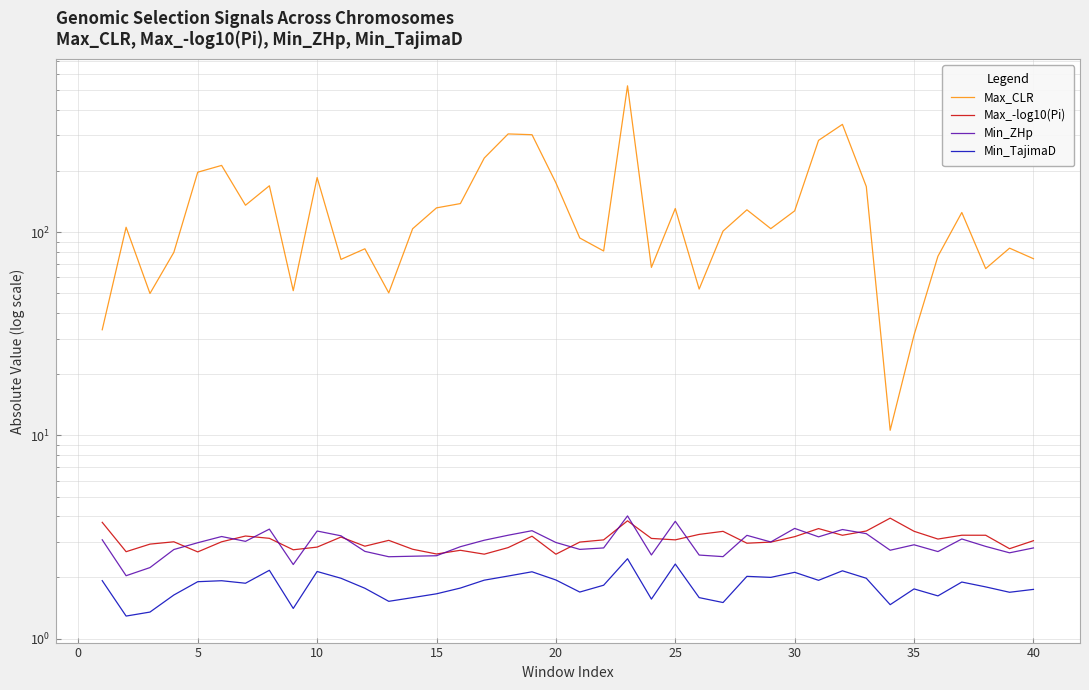

Does the chart have visible grid lines?

Yes